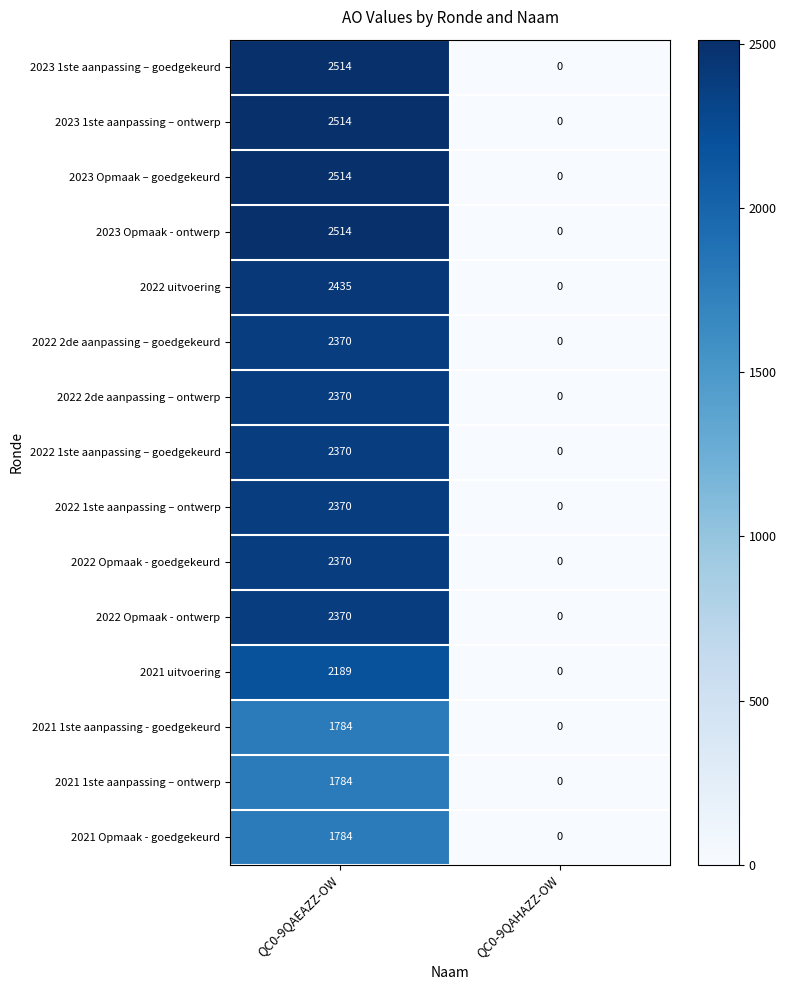

Is the value of 2022 2de aanpassing – ontwerp at QC0-9QAHAZZ-OW greater than the value of 2023 1ste aanpassing – ontwerp at QC0-9QAEAZZ-OW?

No